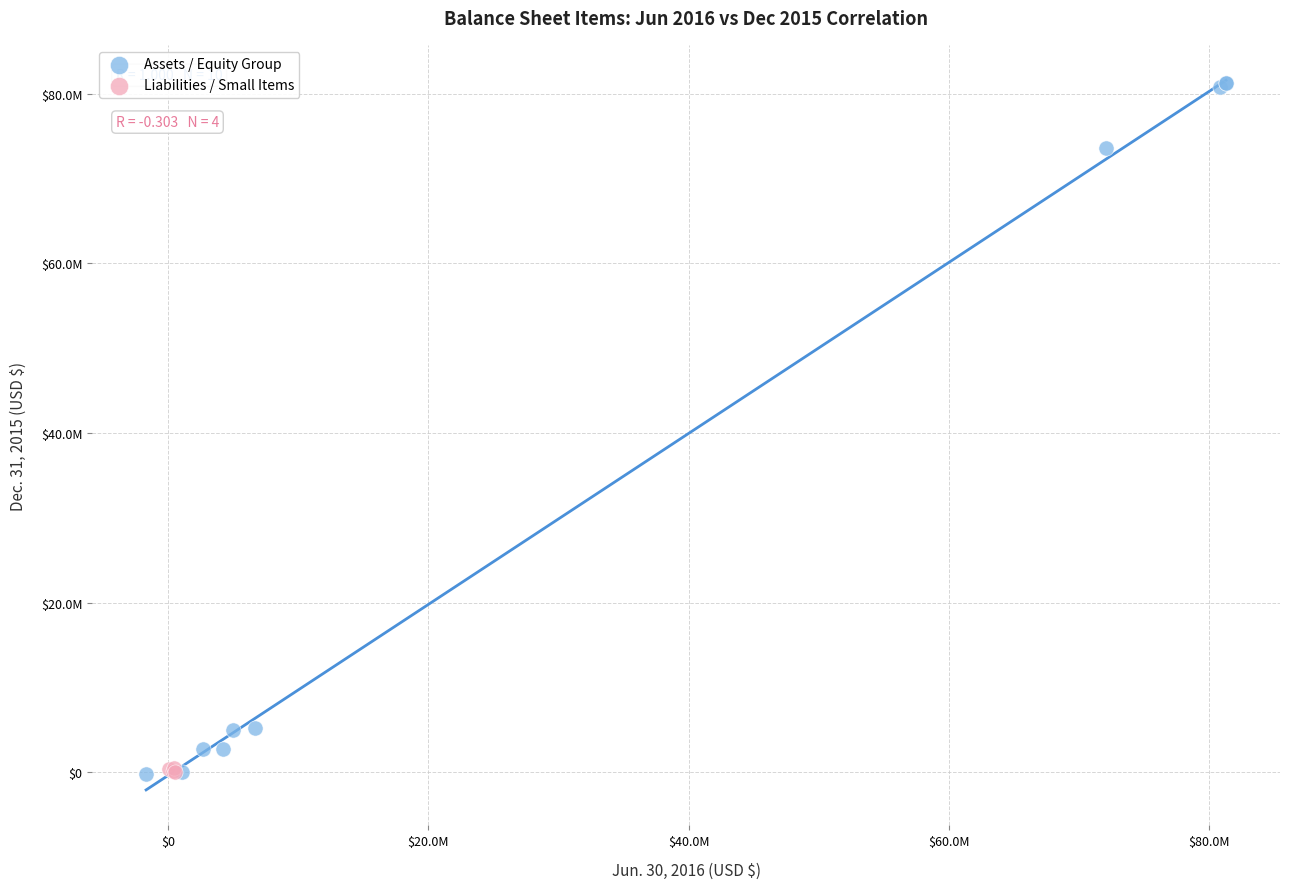

What are all the series names shown in the legend?

Assets / Equity Group, Liabilities / Small Items